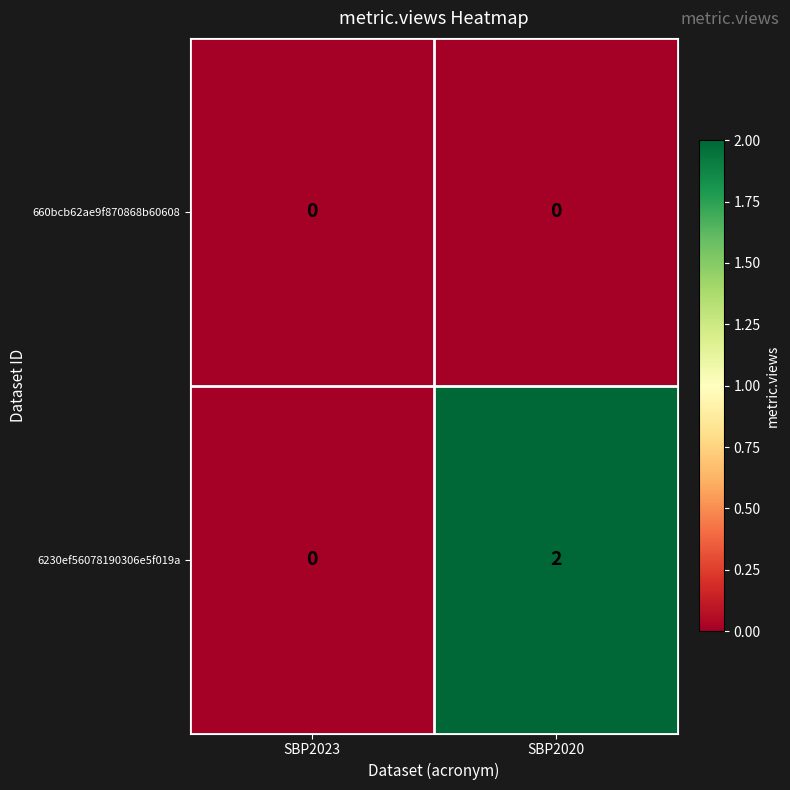

Reading right to left, what are all the values shown in this chart?

660bcb62ae9f870868b60608: SBP2020=0	SBP2023=0
6230ef56078190306e5f019a: SBP2020=2	SBP2023=0